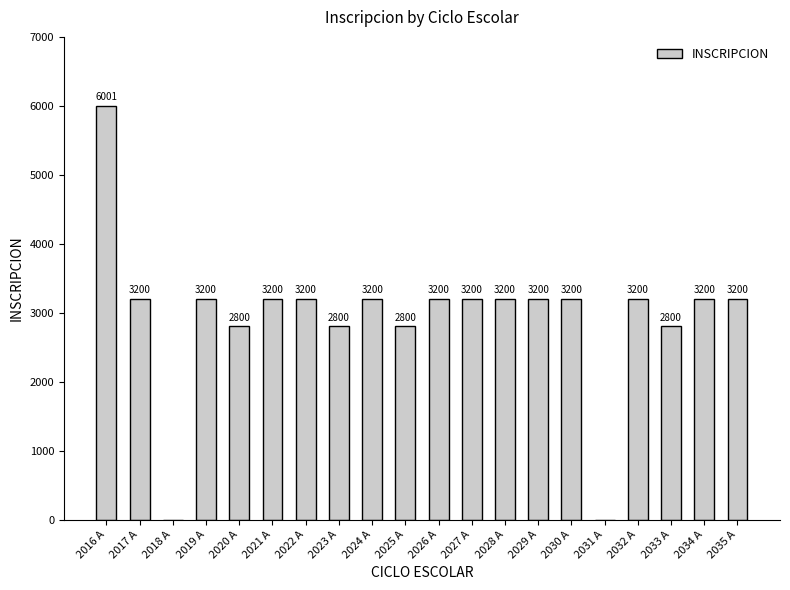

At which category does the chart reach its peak across all series?

2016 A